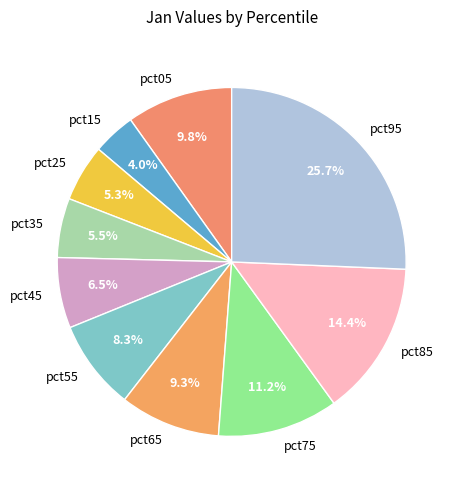

What is the largest slice in the pie chart?

pct95